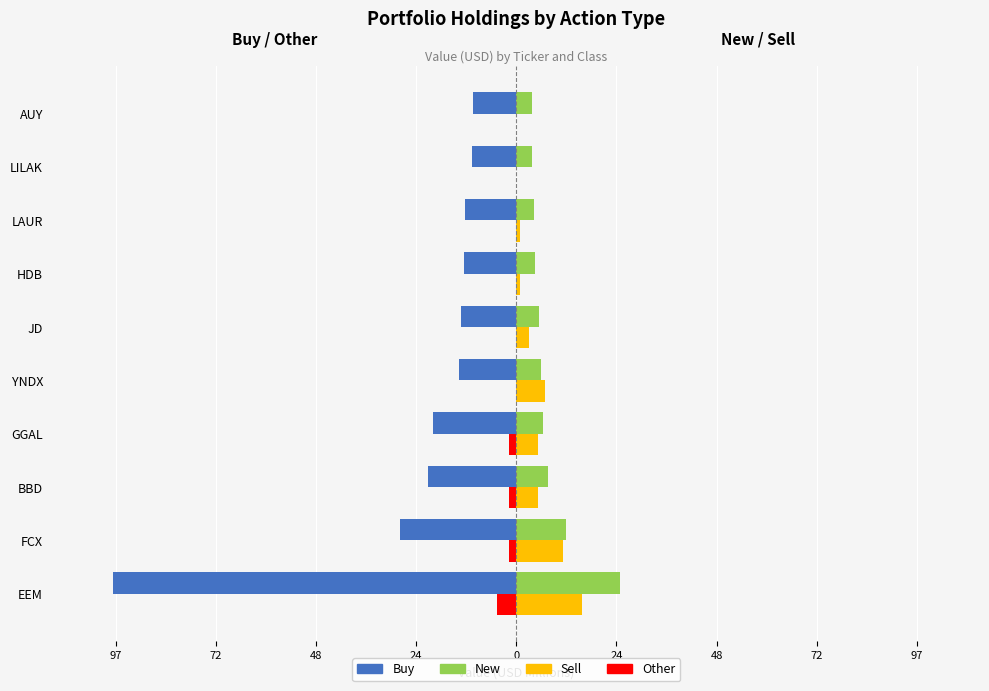

What are all the series names shown in the legend?

Buy, New, Sell, Other